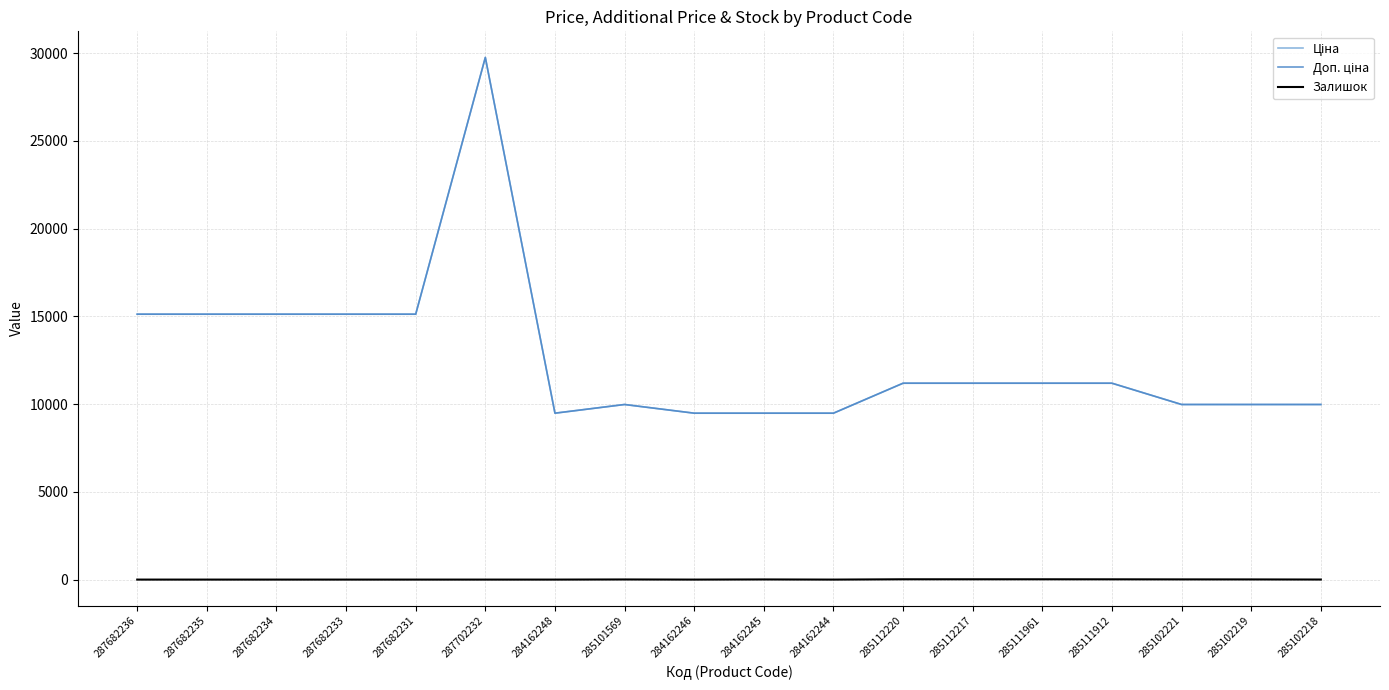

Does the chart have visible grid lines?

Yes